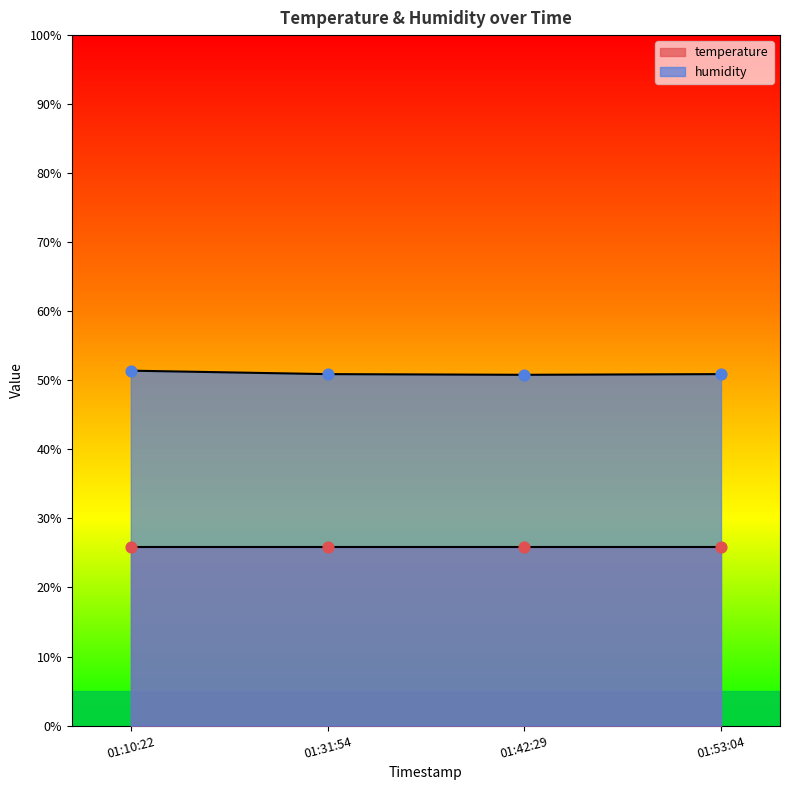

How many interior local valleys does the humidity series have?

1